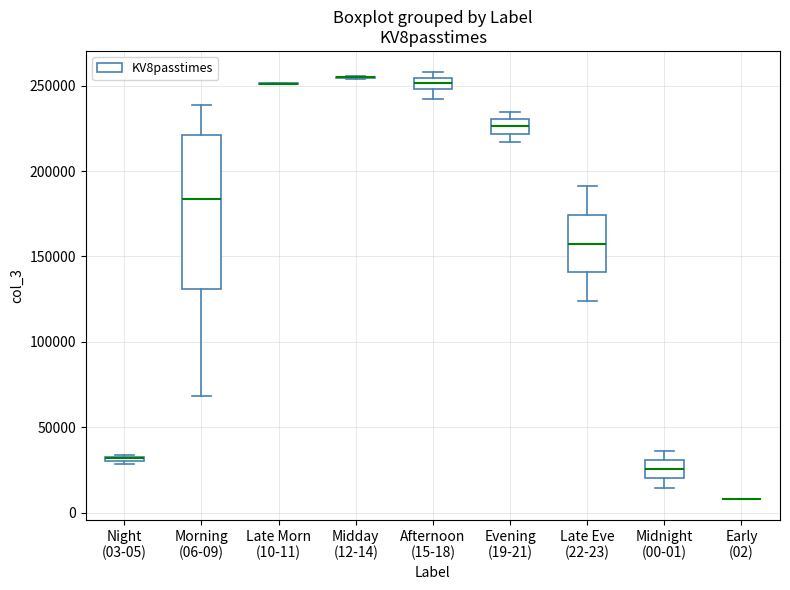

Which box is the tallest, from its lower edge to its upper edge?

Morning (06-09)